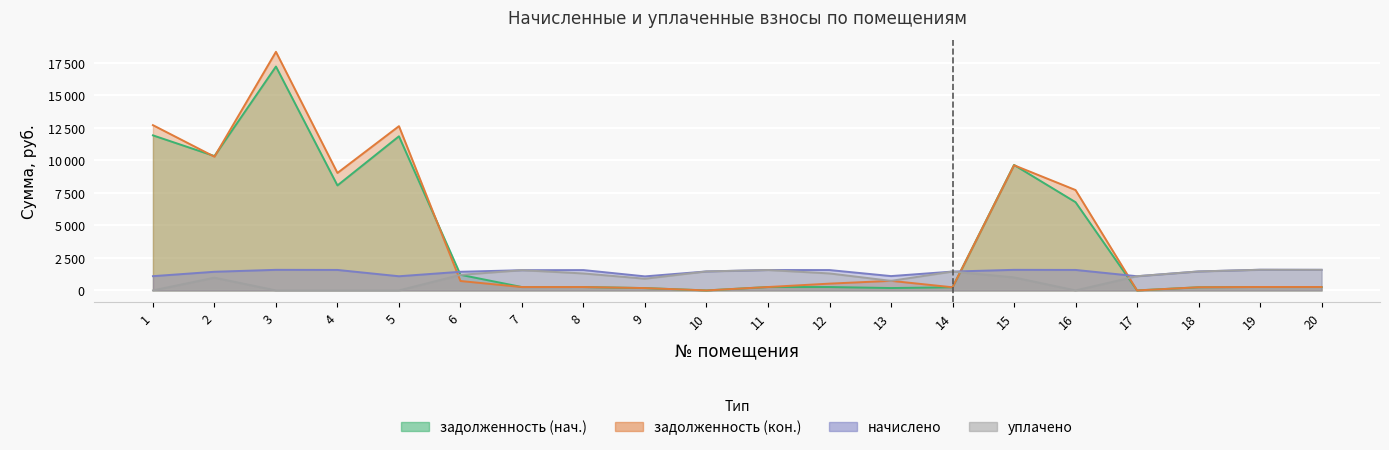

What are all the series names shown in the legend?

задолженность (нач.), задолженность (кон.), начислено, уплачено